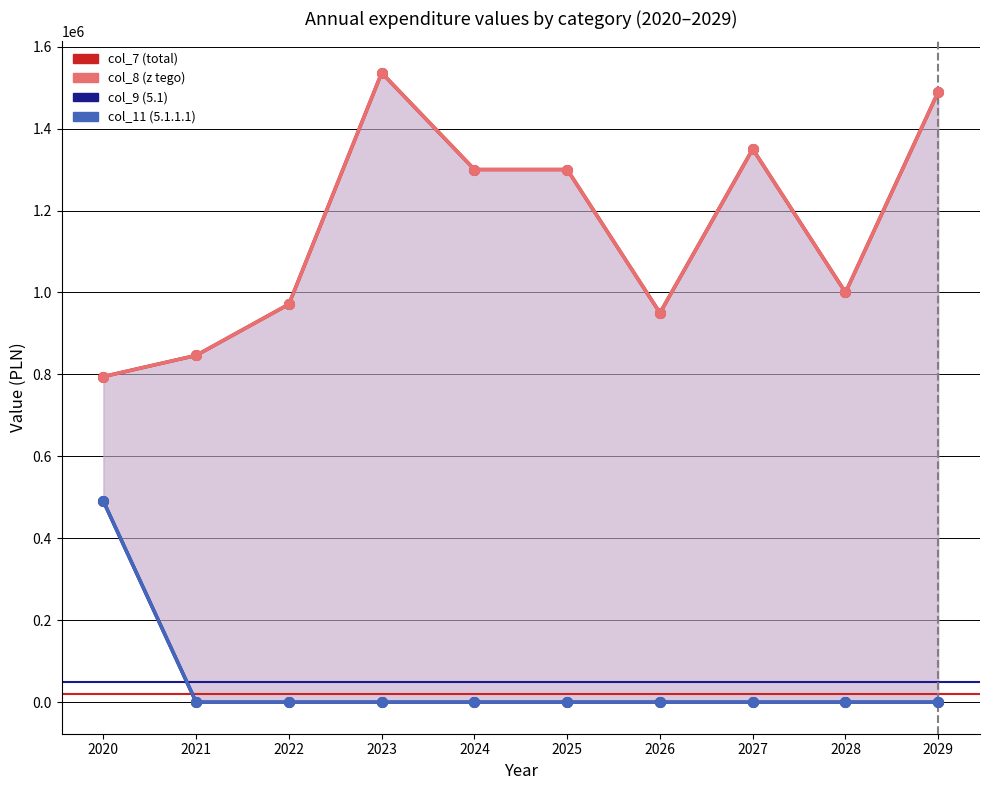

Reading right to left, extract all data points from this chart.

col_7 (total): 1489816.4	1000000.0	1350000.0	950000.0	1300000.0	1300000.0	1536000.0	971359.2	846425.9	794786.4
col_8 (z tego): 1489816.4	1000000.0	1350000.0	950000.0	1300000.0	1300000.0	1536000.0	971359.2	846425.9	794786.4
col_9 (5.1): 0.0	0.0	0.0	0.0	0.0	0.0	0.0	0.0	0.0	490455.8
col_11 (5.1.1.1): 0.0	0.0	0.0	0.0	0.0	0.0	0.0	0.0	0.0	490455.8